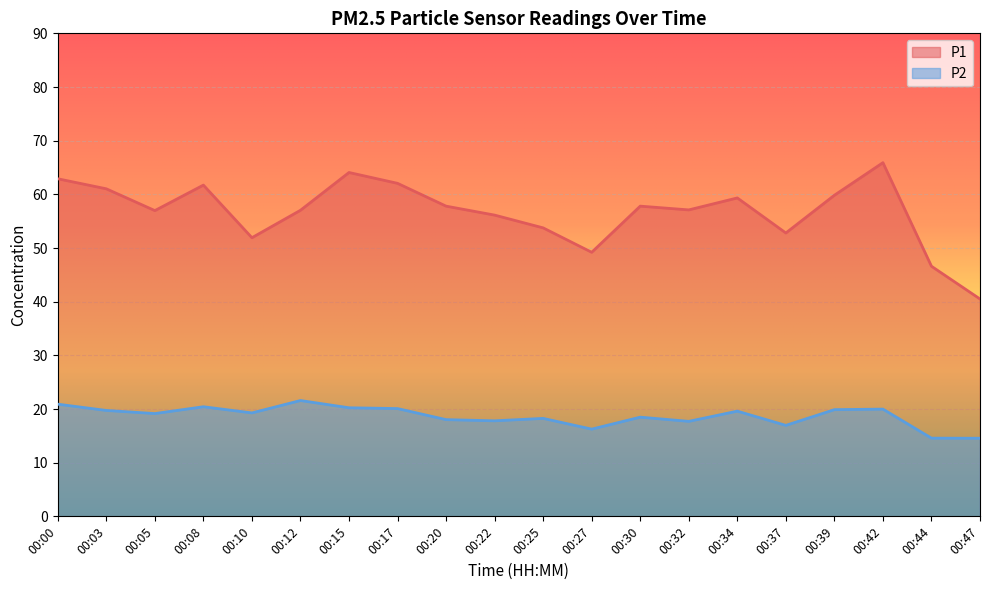

What is the value of the P2 point at the 20th from the left?

14.6